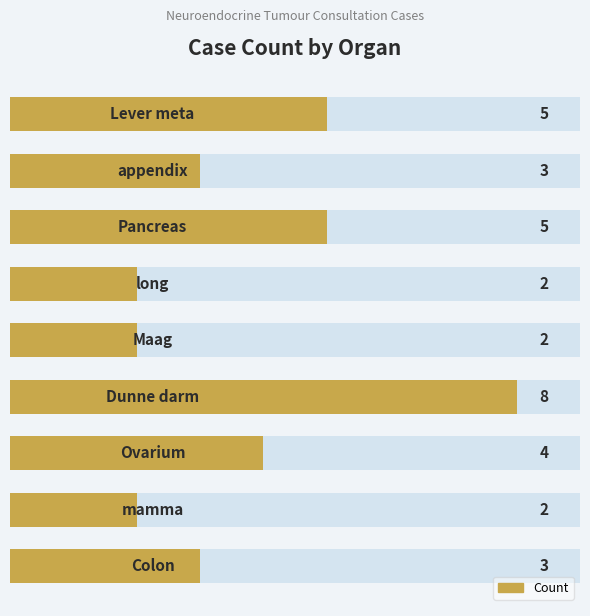

What is the average value?

4